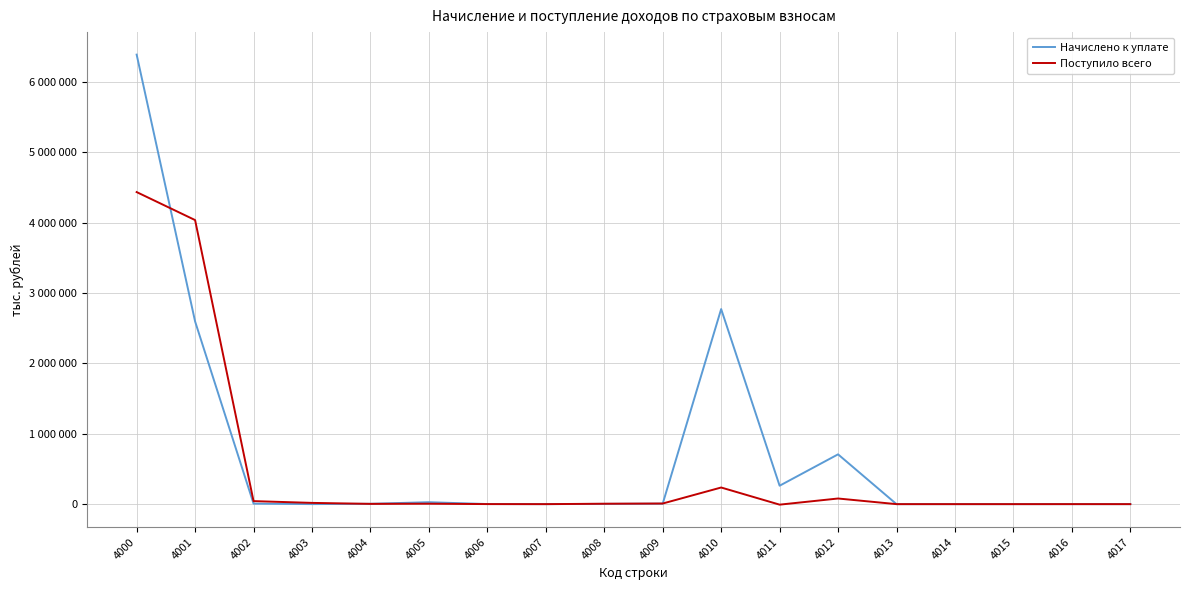

In Начислено к уплате, how many points are lower than both neighbors (excluding endpoints)?

3